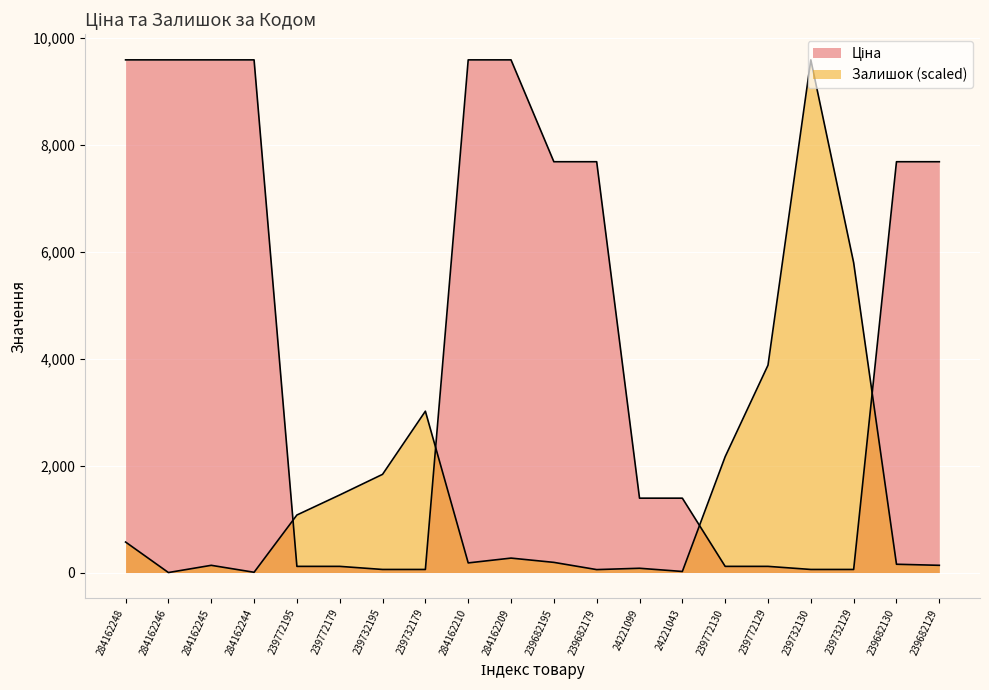

Reading right to left, list all the values displayed in this chart.

Ціна: 239682129=7680.9	239682130=7680.9	239732129=57.7	239732130=57.7	239772129=115.4	239772130=115.4	24221043=1390.7	24221099=1390.7	239682179=7680.9	239682195=7680.9	284162209=9585.4	284162210=9585.4	239732179=57.7	239732195=57.7	239772179=115.4	239772195=115.4	284162244=9585.4	284162245=9585.4	284162246=9585.4	284162248=9585.4
Залишок: 239682129=135.1	239682130=155.1	239732129=5793.3	239732130=9585.4	239772129=3877.2	239772130=2166.2	24221043=20.0	24221099=80.0	239682179=55.0	239682195=190.1	284162209=270.2	284162210=180.1	239732179=3016.7	239732195=1836.0	239772179=1450.8	239772195=1075.6	284162244=5.0	284162245=135.1	284162246=0.0	284162248=570.3